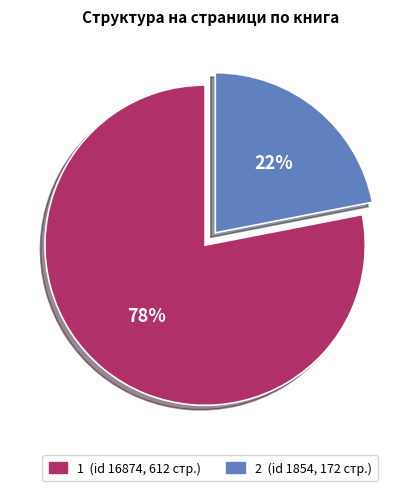

To the nearest percent, what is the average slice percentage?

50%